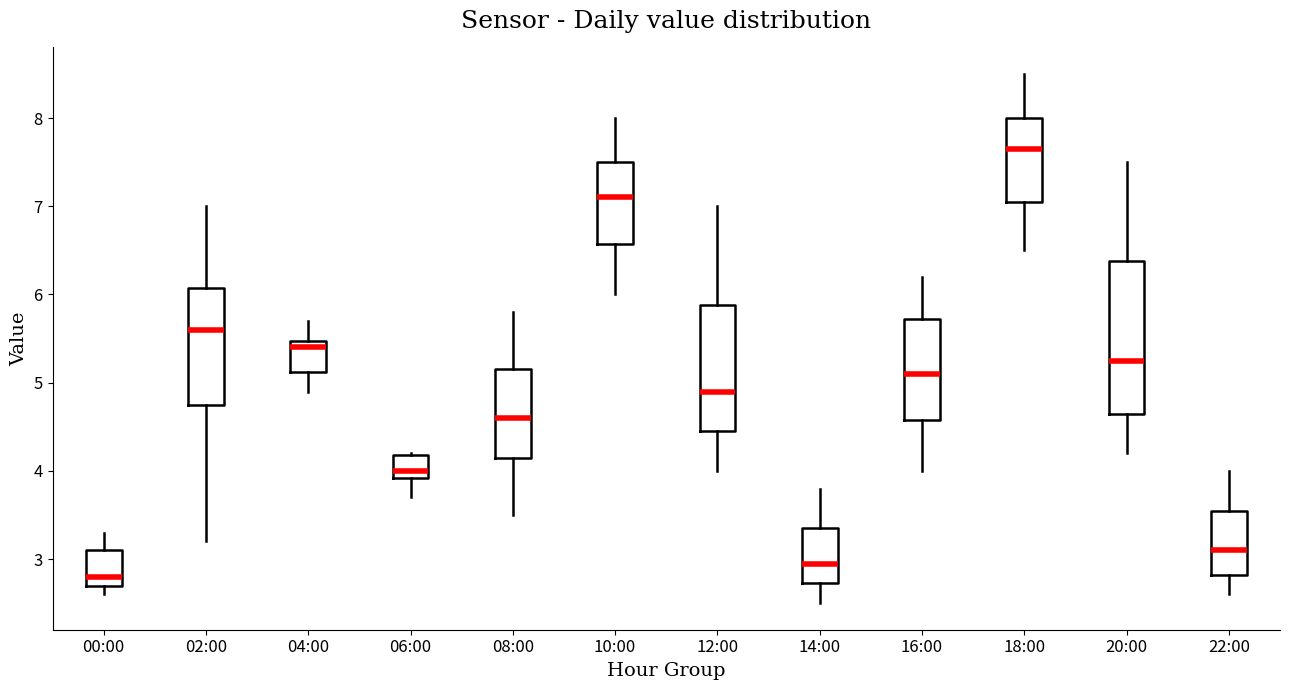

Which box has the highest median line?

18:00